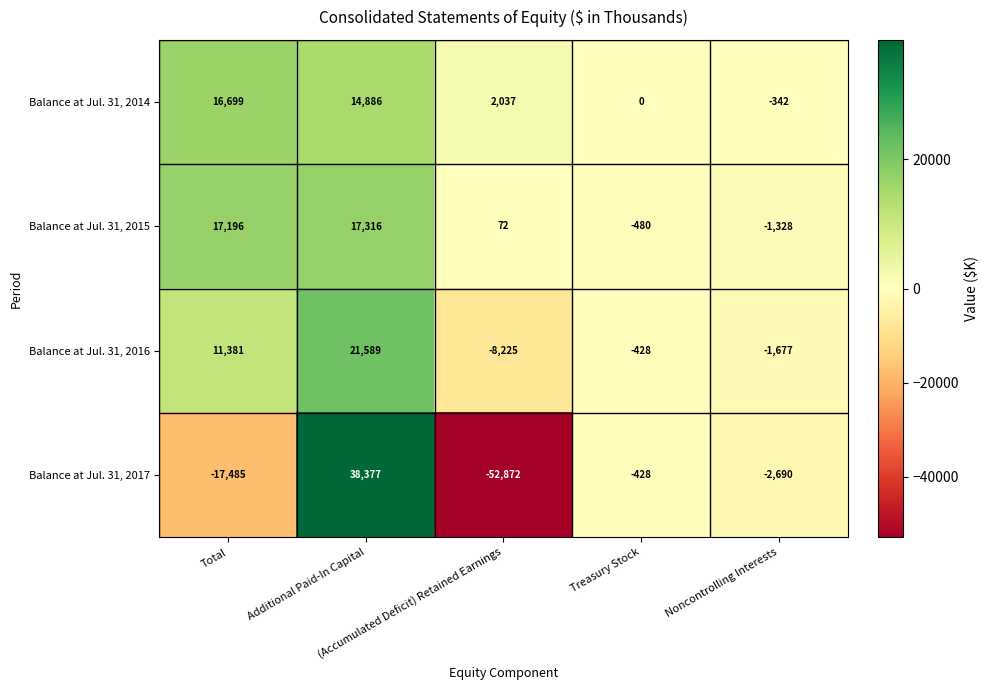

Rank the series by their maximum value, from highest to lowest.

Balance at Jul. 31, 2017, Balance at Jul. 31, 2016, Balance at Jul. 31, 2015, Balance at Jul. 31, 2014